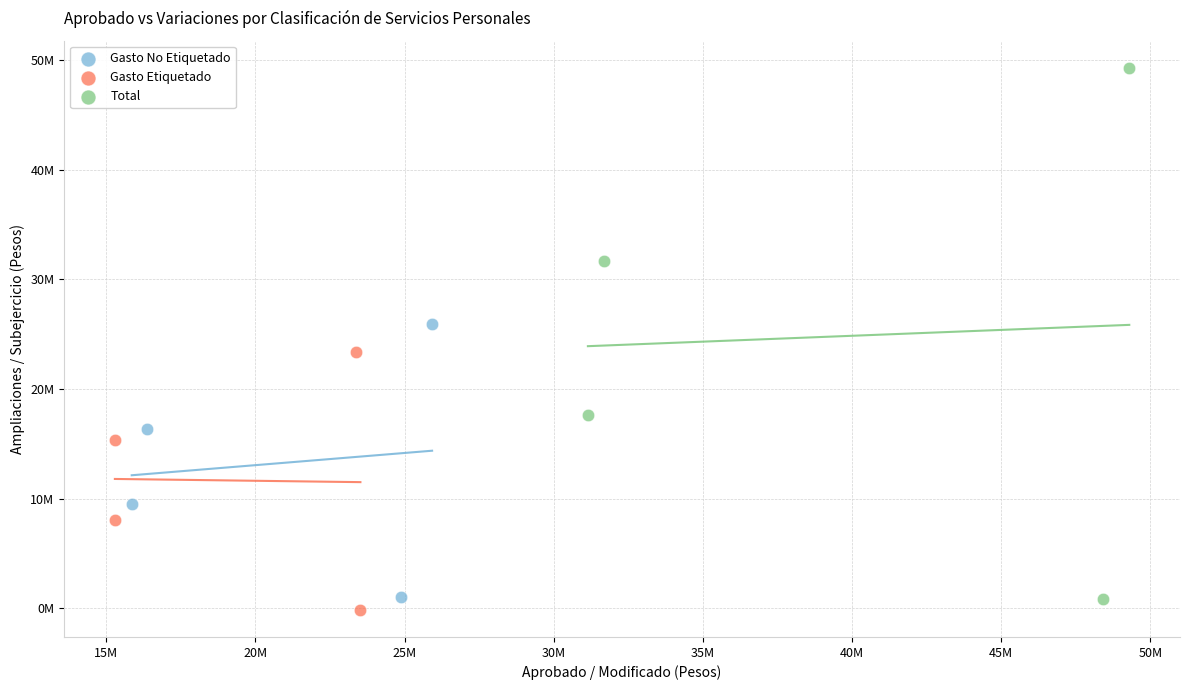

What are all the series names shown in the legend?

Gasto No Etiquetado, Gasto Etiquetado, Total